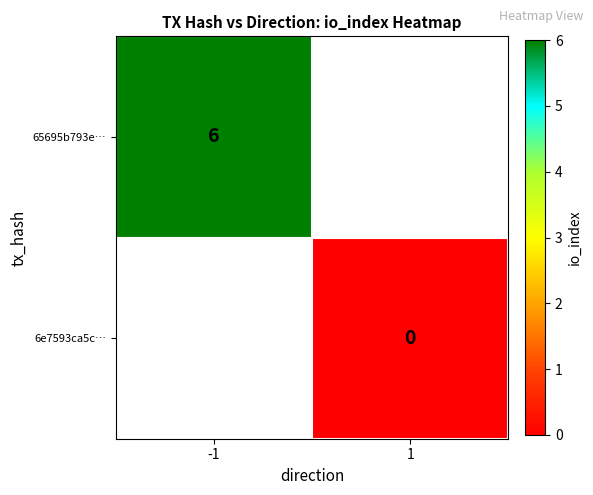

What is the maximum value shown in the chart?

6.0